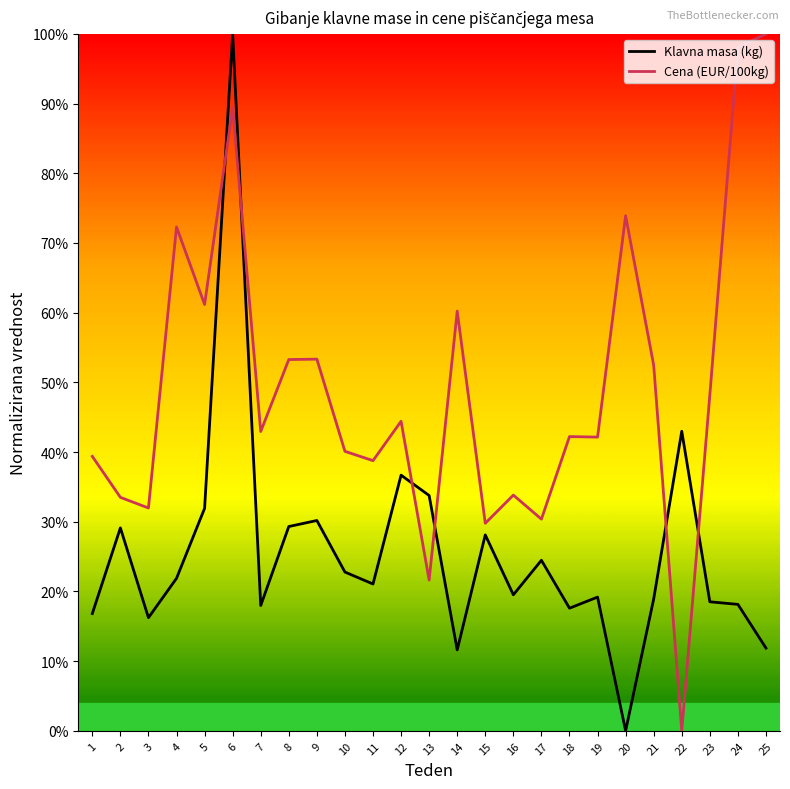

How many values in the Cena (EUR/100kg) series exceed 0?

24